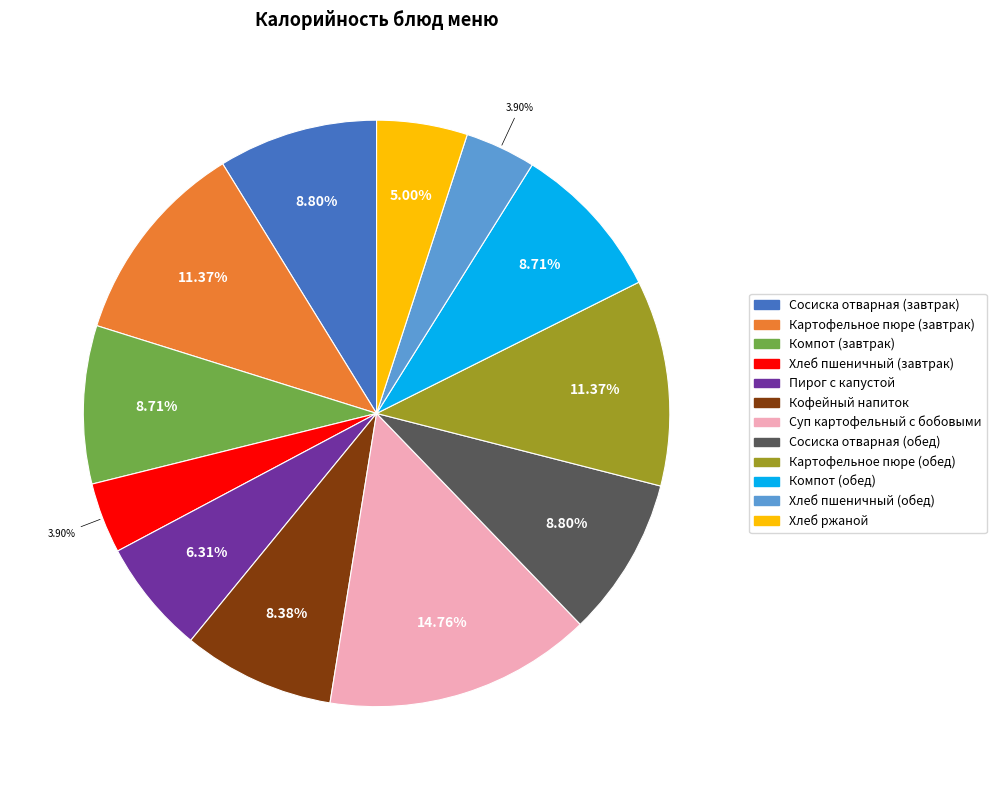

Is there any slice that represents more than half of the pie?

No